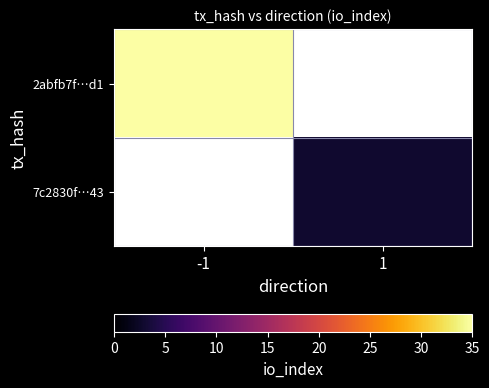

What is the greatest value displayed?

35.0